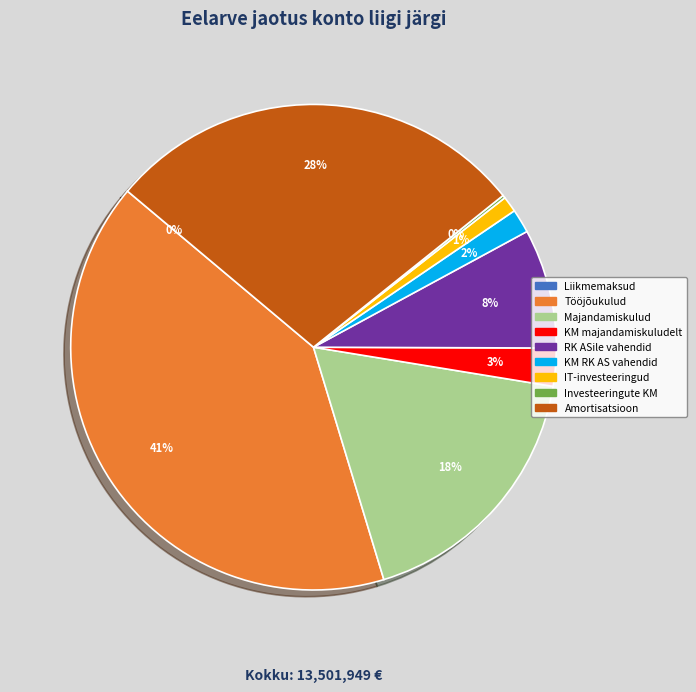

To the nearest percent, what is the average slice percentage?

11%